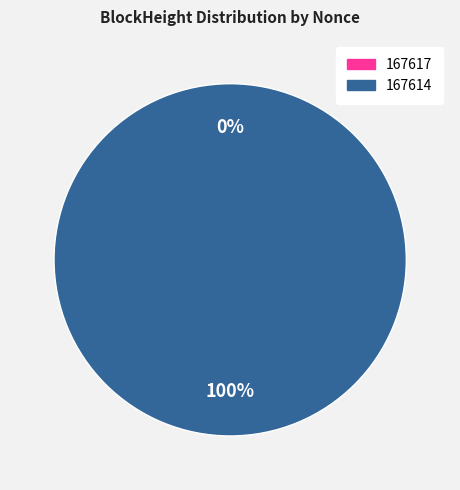

Which slice is the smallest?

167617